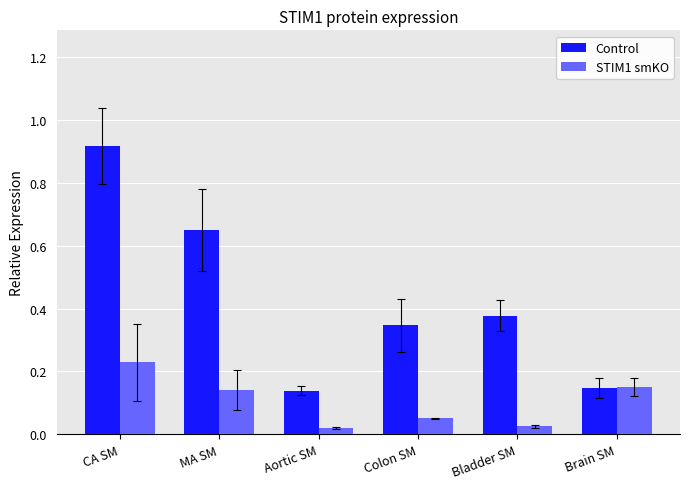

Rank the series by their average value, from lowest to highest.

STIM1 smKO, Control